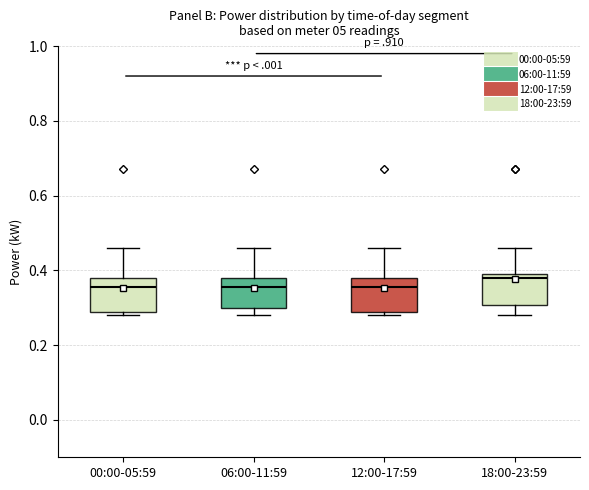

Reading left to right, read every box against the y-axis: the position of its median line, the range the box covers, and the ends of its whiskers. The values are not printed on the chart, so give them approximately, as read against the axis.

00:00-05:59: median 0.36, box 0.30 to 0.38, whiskers 0.28 to 0.46
06:00-11:59: median 0.36, box 0.30 to 0.38, whiskers 0.28 to 0.46
12:00-17:59: median 0.36, box 0.30 to 0.38, whiskers 0.28 to 0.46
18:00-23:59: median 0.38, box 0.30 to 0.40, whiskers 0.28 to 0.46